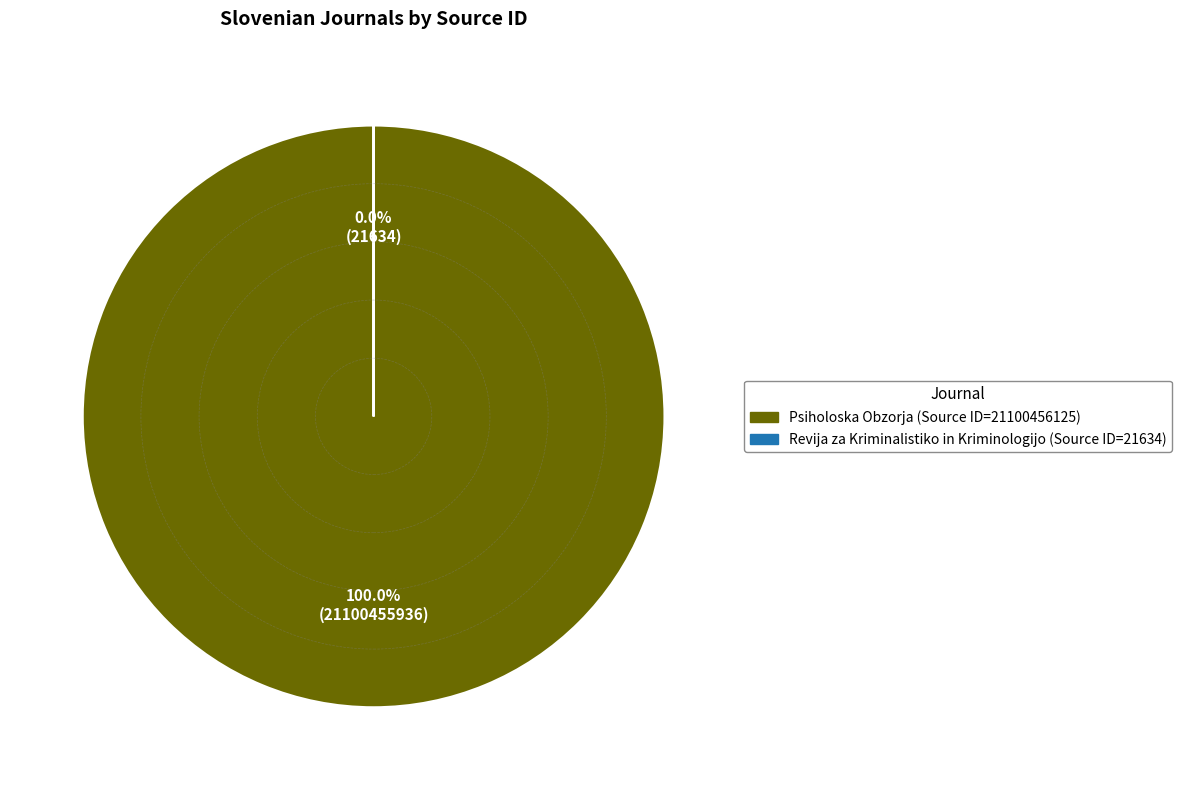

Rank the categories by value from highest to lowest.

Psiholoska Obzorja, Revija za Kriminalistiko in Kriminologijo